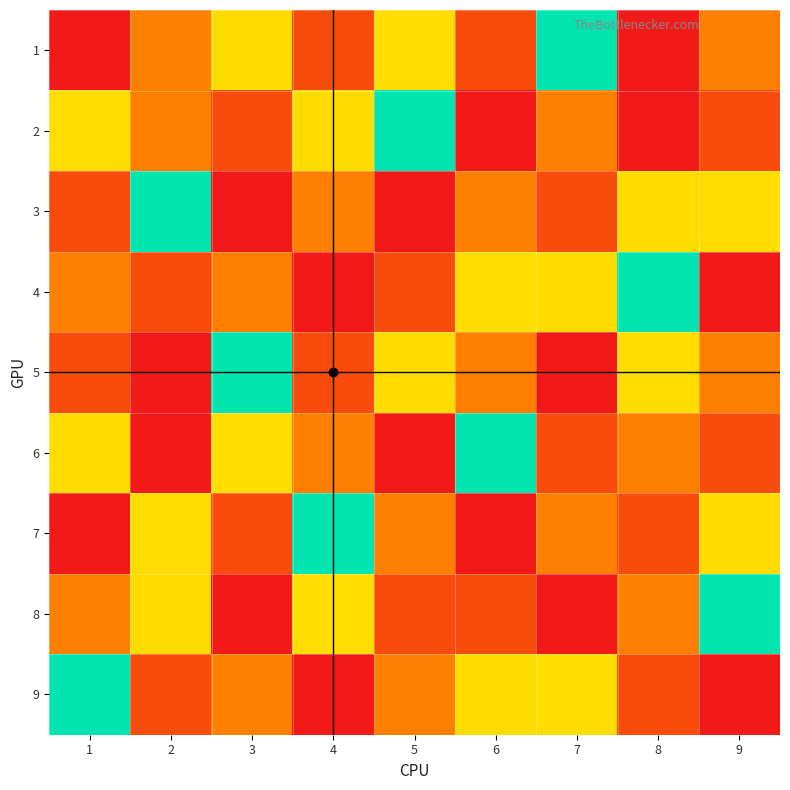

What is the spread (max minus min) of values at 2?

8